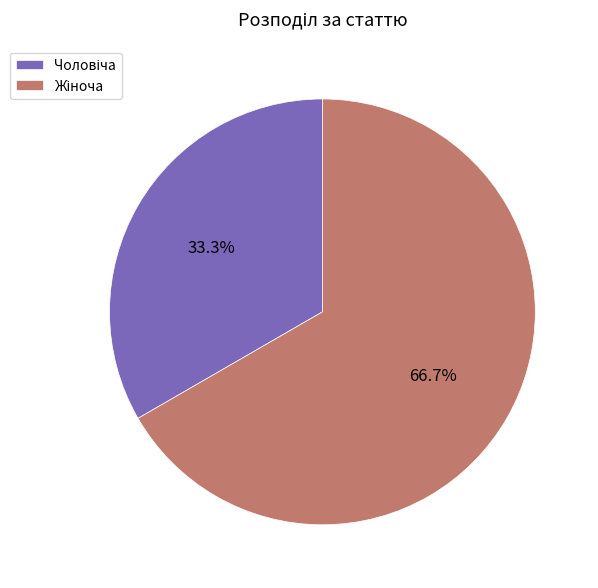

Count the number of slices in the pie.

2